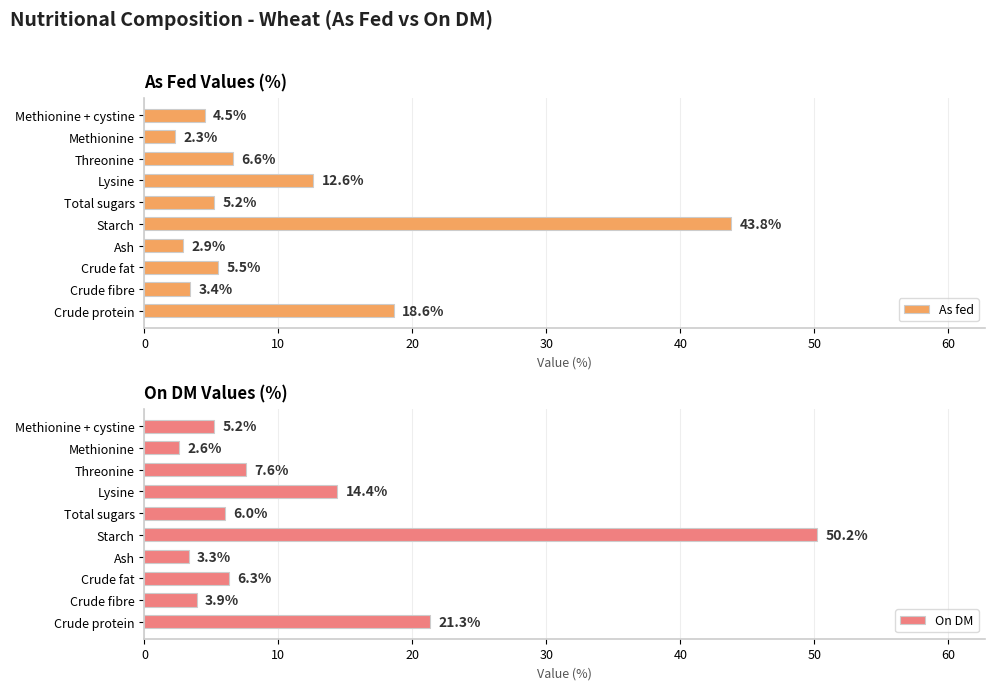

Is it true that As fed equals 11.2 at Threonine?

False